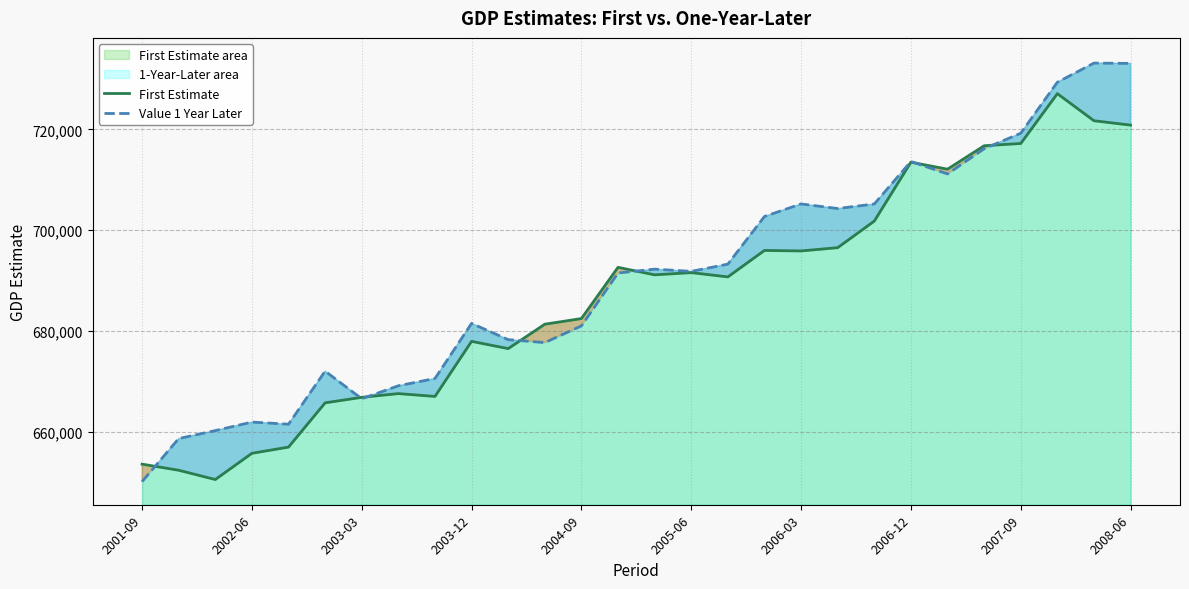

What is the spread (max minus min) of values at 2002-06?

6190